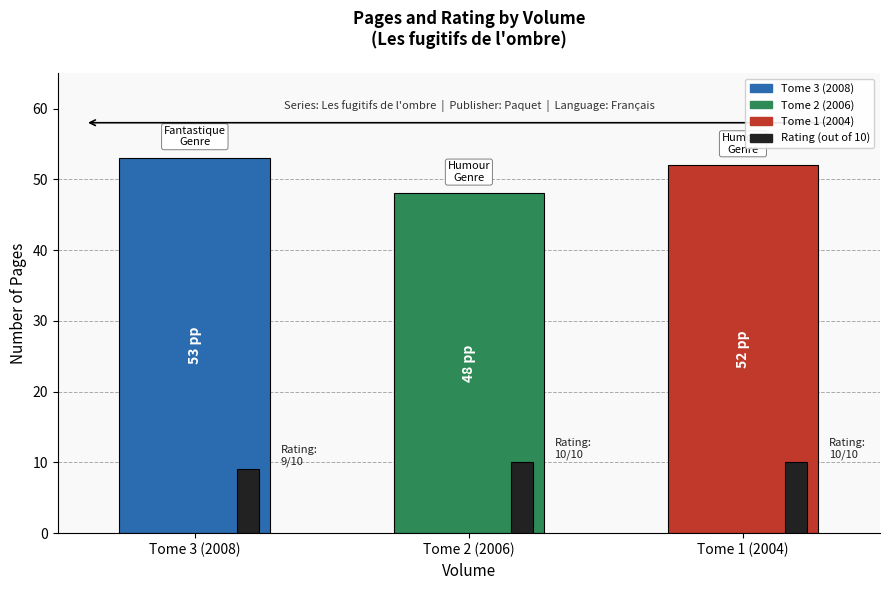

What is the greatest value displayed?

53